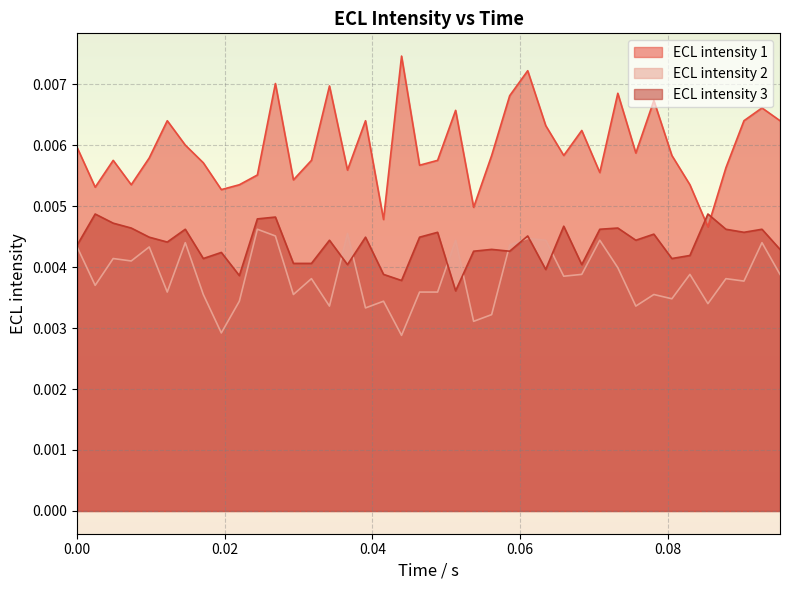

Reading right to left, list all the values displayed in this chart.

ECL intensity 1: 0.0	0.0	0.0	0.0	0.0	0.0	0.0	0.0	0.0	0.0	0.0	0.0	0.0	0.0	0.0	0.0	0.0	0.0	0.0	0.0	0.0	0.0	0.0	0.0	0.0	0.0	0.0	0.0	0.0	0.0	0.0	0.0	0.0	0.0	0.0	0.0	0.0	0.0	0.0	0.0
ECL intensity 2: 0.0	0.0	0.0	0.0	0.0	0.0	0.0	0.0	0.0	0.0	0.0	0.0	0.0	0.0	0.0	0.0	0.0	0.0	0.0	0.0	0.0	0.0	0.0	0.0	0.0	0.0	0.0	0.0	0.0	0.0	0.0	0.0	0.0	0.0	0.0	0.0	0.0	0.0	0.0	0.0
ECL intensity 3: 0.0	0.0	0.0	0.0	0.0	0.0	0.0	0.0	0.0	0.0	0.0	0.0	0.0	0.0	0.0	0.0	0.0	0.0	0.0	0.0	0.0	0.0	0.0	0.0	0.0	0.0	0.0	0.0	0.0	0.0	0.0	0.0	0.0	0.0	0.0	0.0	0.0	0.0	0.0	0.0